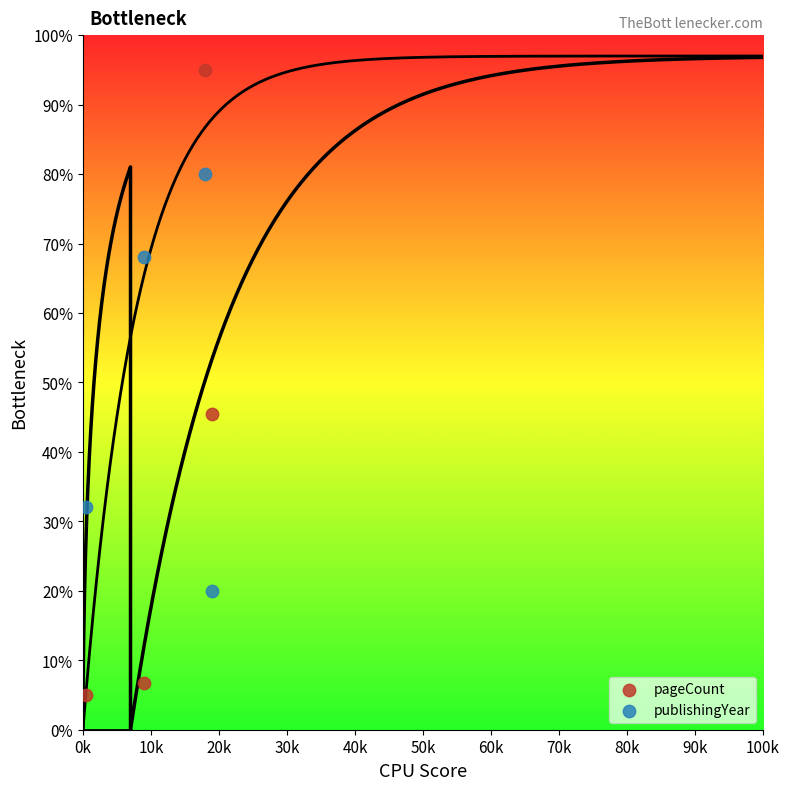

Which series has the largest Y range (max minus min)?

pageCount